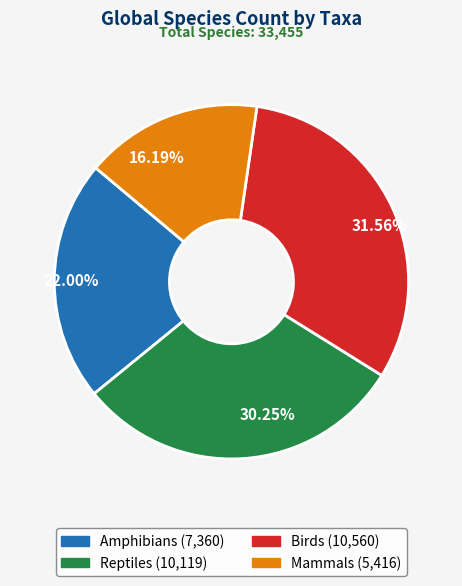

What is the ratio of the value at 30.25% to the value at 16.19%?

1.9